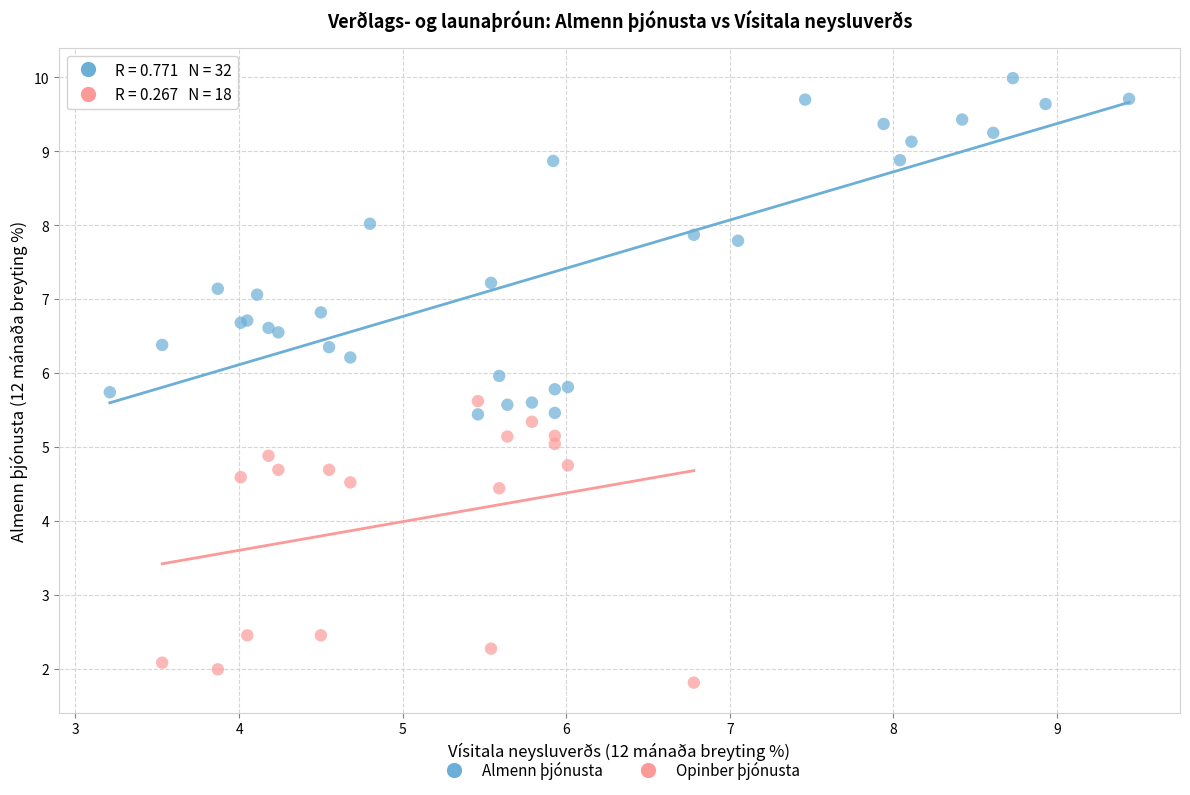

Which series has the widest spread of Y values?

Almenn þjónusta